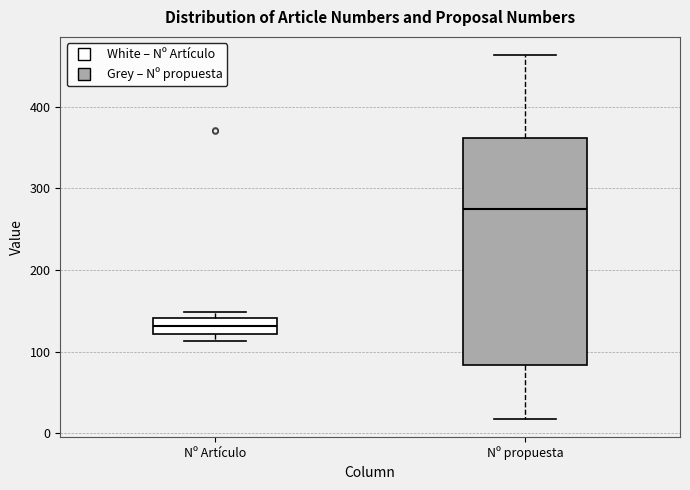

Reading left to right, read every box against the y-axis: the position of its median line, the range the box covers, and the ends of its whiskers. The values are not printed on the chart, so give them approximately, as read against the axis.

Nº Artículo: median 130, box 120 to 140, whiskers 110 to 150
Nº propuesta: median 270, box 80 to 360, whiskers 20 to 460